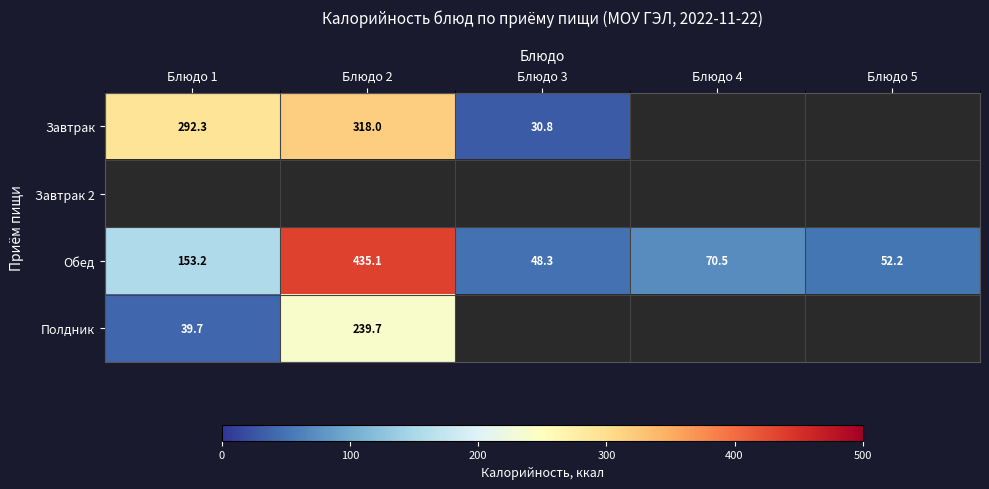

What is the maximum value for Обед?

435.1